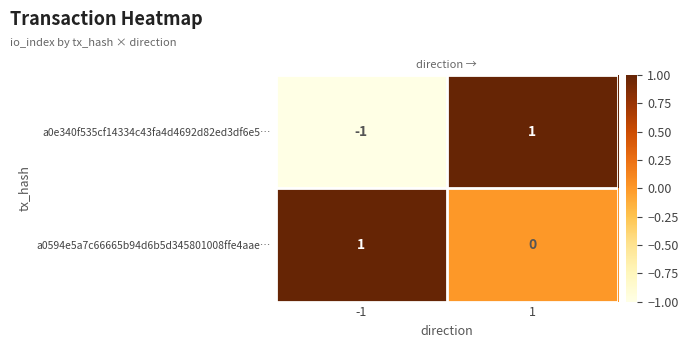

Which series has the largest total across all categories?

a0594e5a7c66665b94d6b5d345801008ffe4aae…